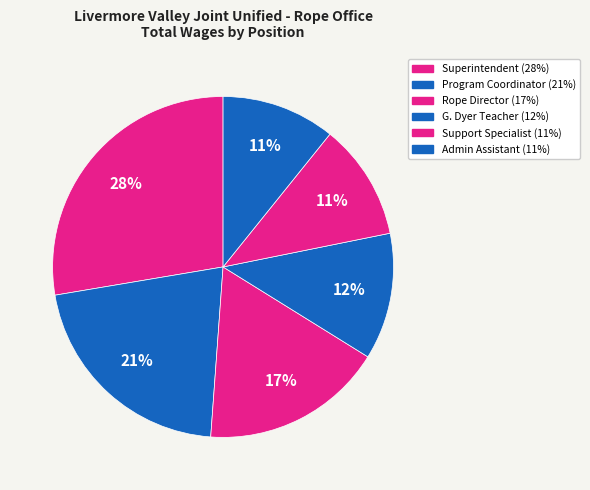

How many slices are in this pie chart?

6